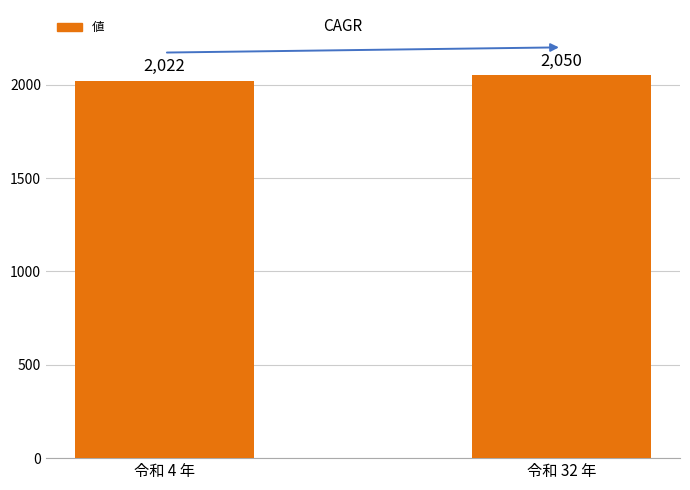

Approximately how many times larger is the value at 令和 4 年 compared to 令和 32 年?

1.0